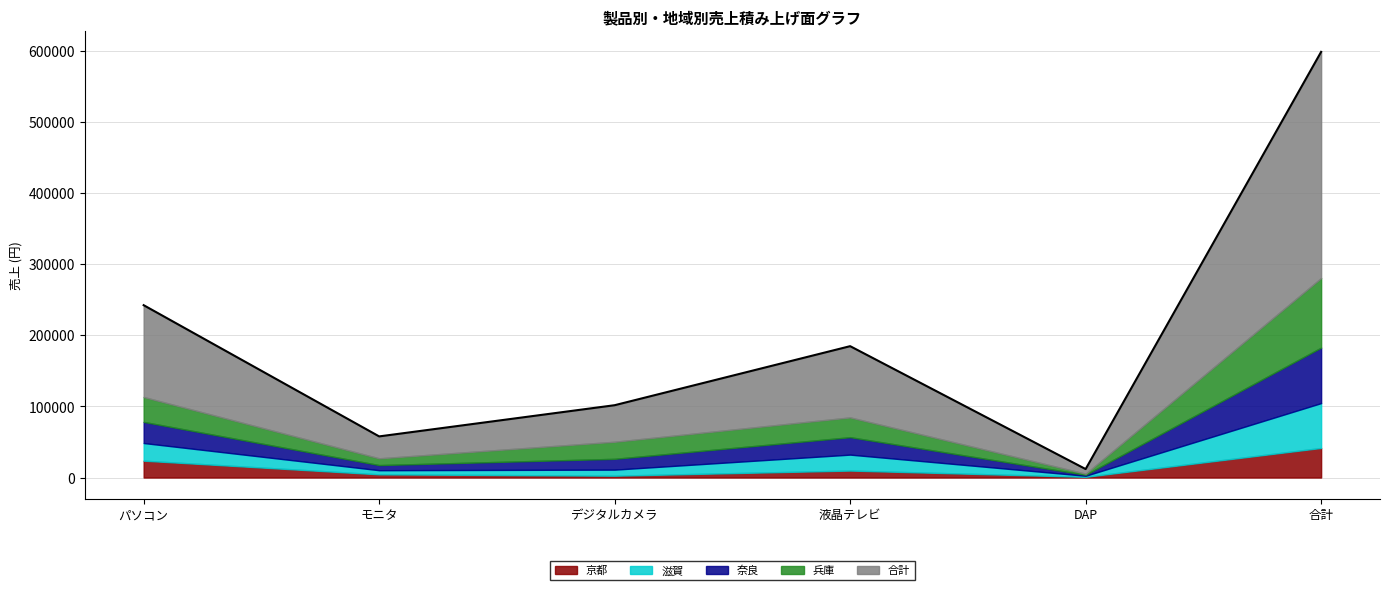

True or false: 奈良 has a value of 53144 at パソコン.

False